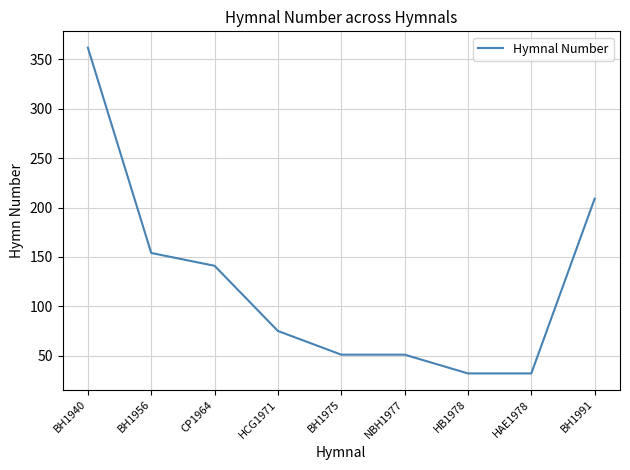

What is the change in value from BH1940 to NBH1977?

-311